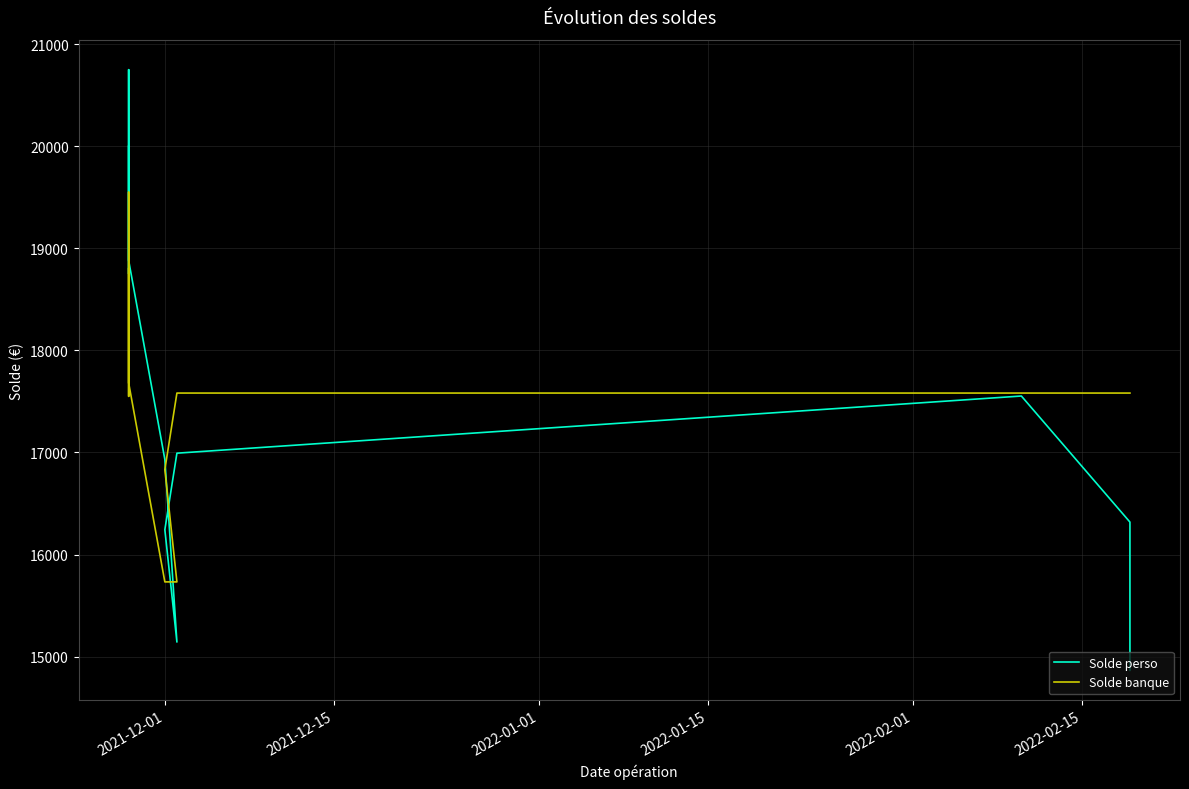

Which series has the largest total across all categories?

Solde perso